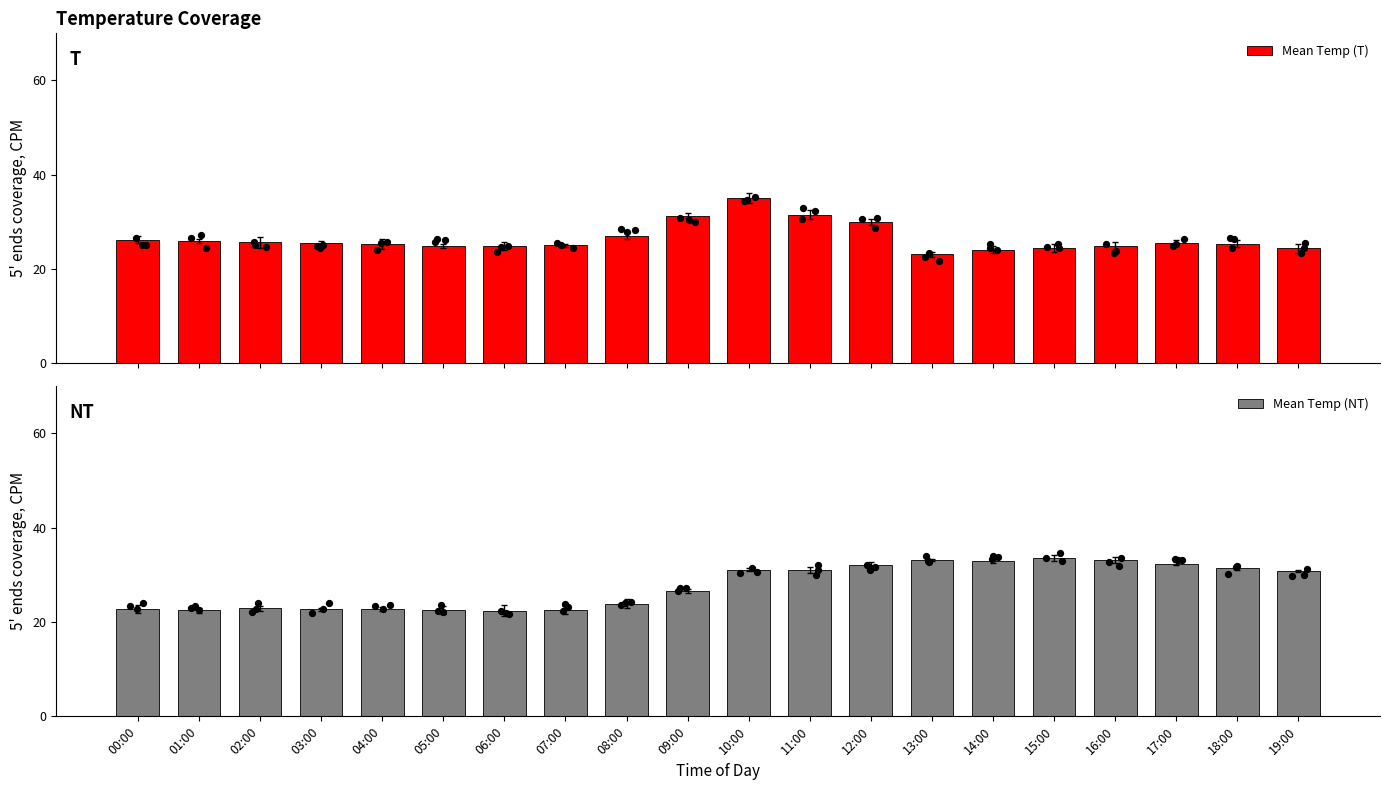

At which category is the sum across all series the highest?

10:00